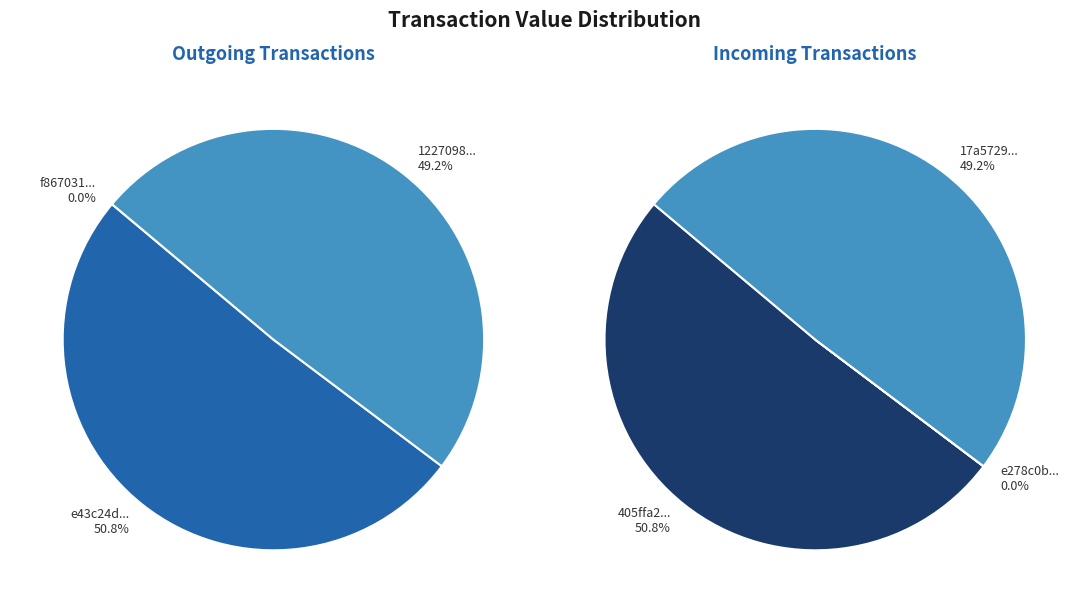

How many slices are in this pie chart?

3